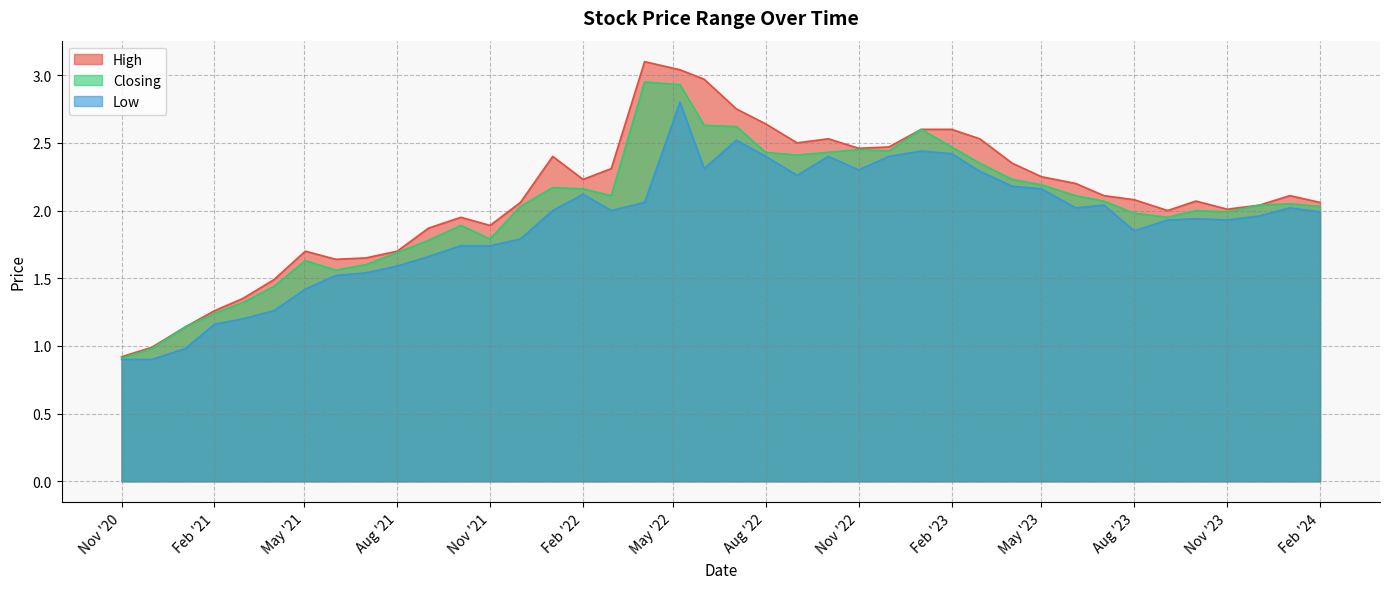

What is the spread (max minus min) of values at 01/11/2023?

0.1